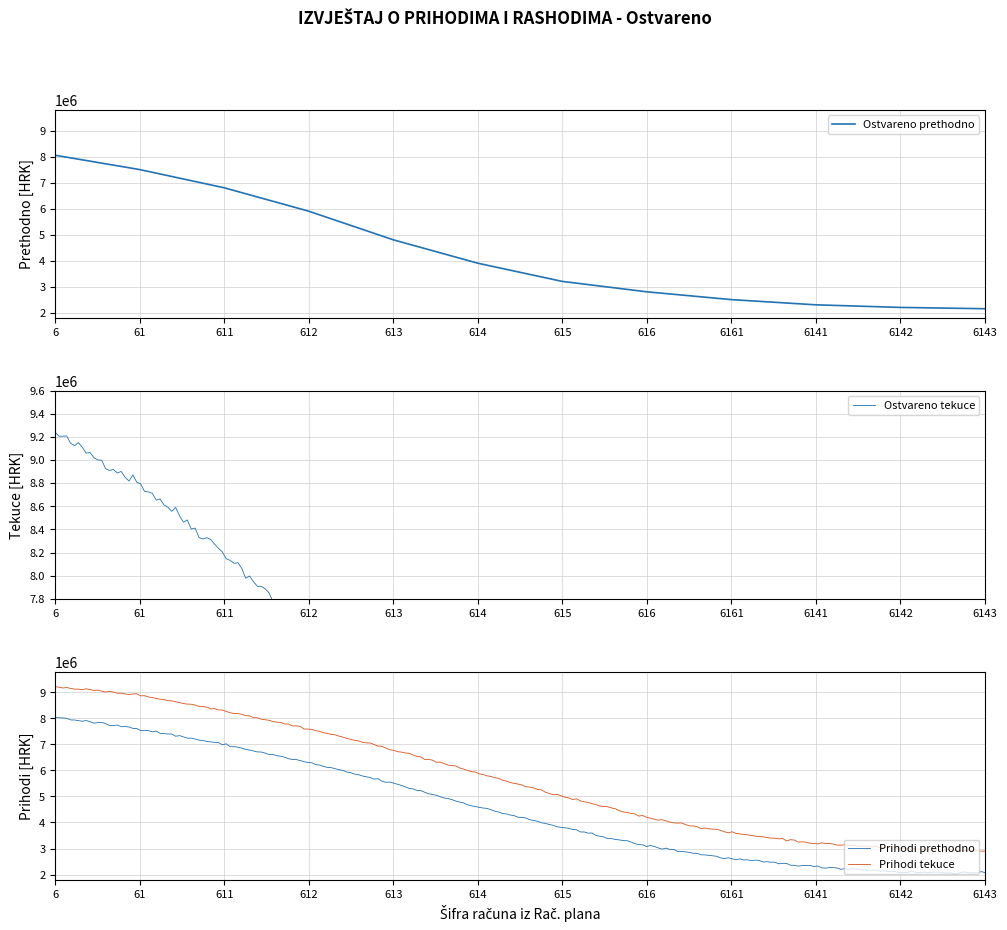

True or false: Indeks and Ostvareno tekuce cross at least once.

False